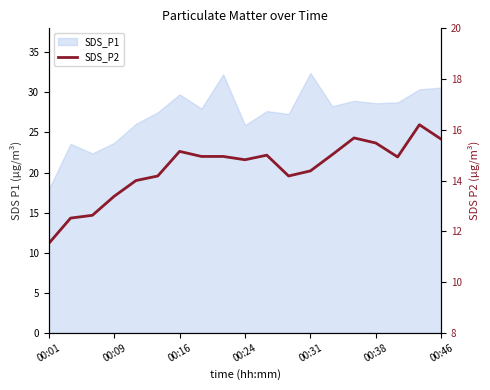

The chart shows a value of 15.0 at 10. True or false?

True